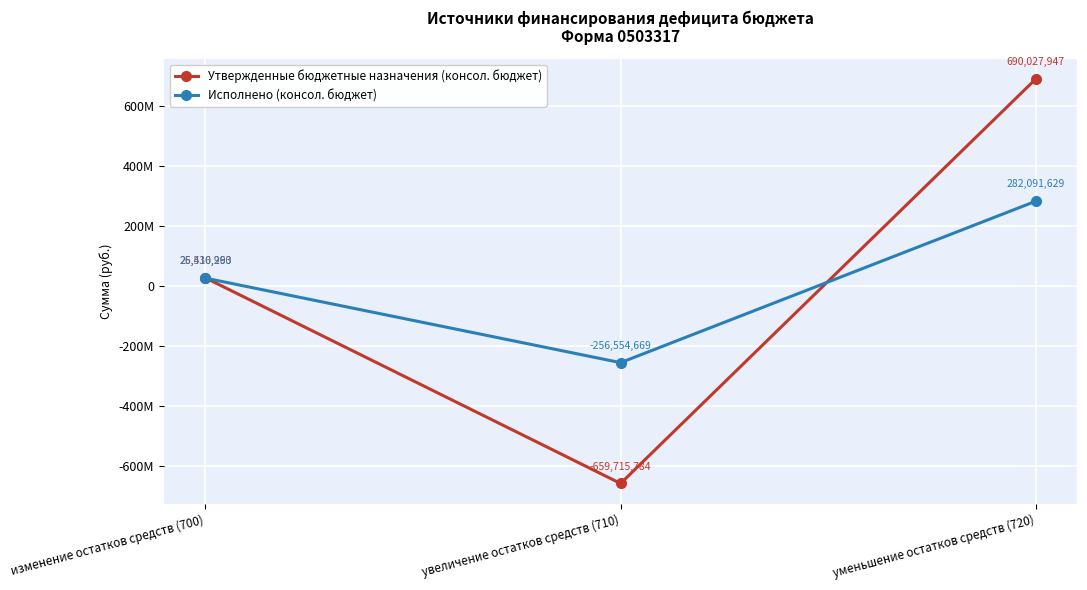

What are all the series names shown in the legend?

Утвержденные бюджетные назначения (консол. бюджет), Исполнено (консол. бюджет)